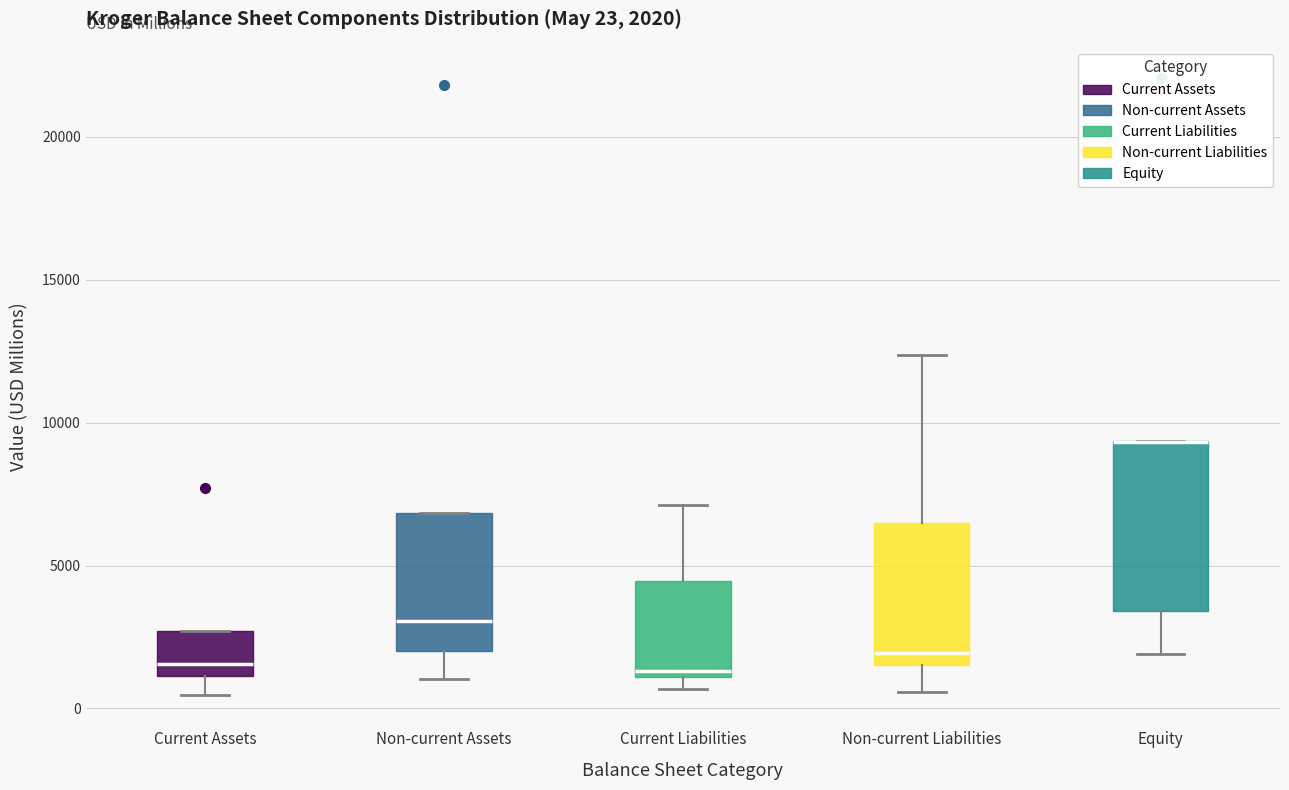

Comparing the boxes themselves (not the whiskers), which one is the tallest?

Equity